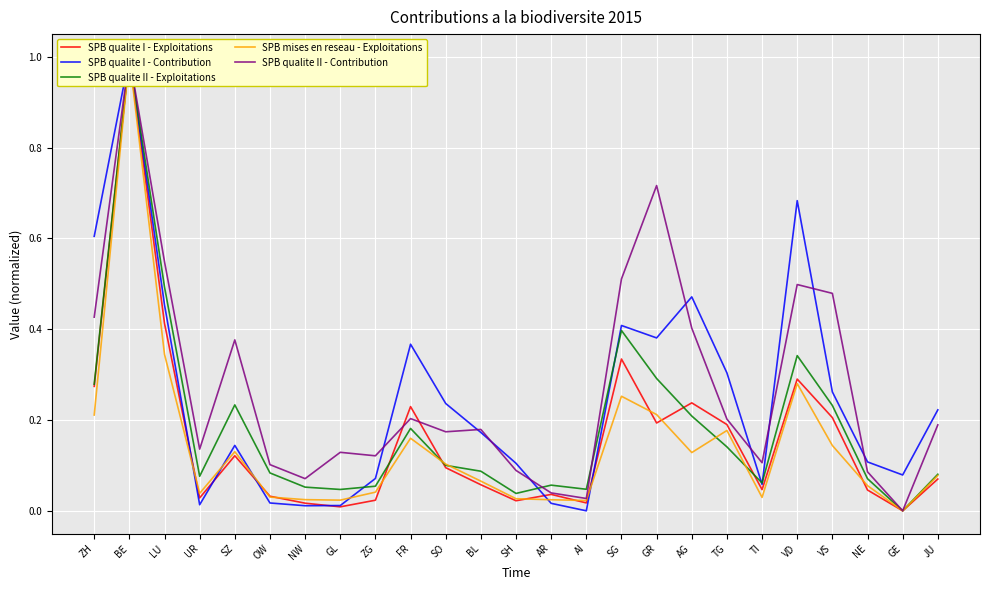

Reading left to right, list all the values displayed in this chart.

SPB qualite I - Exploitations: 0.3	1.0	0.4	0.0	0.1	0.0	0.0	0.0	0.0	0.2	0.1	0.1	0.0	0.0	0.0	0.3	0.2	0.2	0.2	0.0	0.3	0.2	0.0	0.0	0.1
SPB qualite I - Contribution: 0.6	1.0	0.5	0.0	0.1	0.0	0.0	0.0	0.1	0.4	0.2	0.2	0.1	0.0	0.0	0.4	0.4	0.5	0.3	0.1	0.7	0.3	0.1	0.1	0.2
SPB qualite II - Exploitations: 0.3	1.0	0.5	0.1	0.2	0.1	0.1	0.0	0.1	0.2	0.1	0.1	0.0	0.1	0.0	0.4	0.3	0.2	0.1	0.1	0.3	0.2	0.1	0.0	0.1
SPB mises en reseau - Exploitations: 0.2	1.0	0.3	0.0	0.1	0.0	0.0	0.0	0.0	0.2	0.1	0.1	0.0	0.0	0.0	0.3	0.2	0.1	0.2	0.0	0.3	0.1	0.1	0.0	0.1
SPB qualite II - Contribution: 0.4	1.0	0.5	0.1	0.4	0.1	0.1	0.1	0.1	0.2	0.2	0.2	0.1	0.0	0.0	0.5	0.7	0.4	0.2	0.1	0.5	0.5	0.1	0.0	0.2